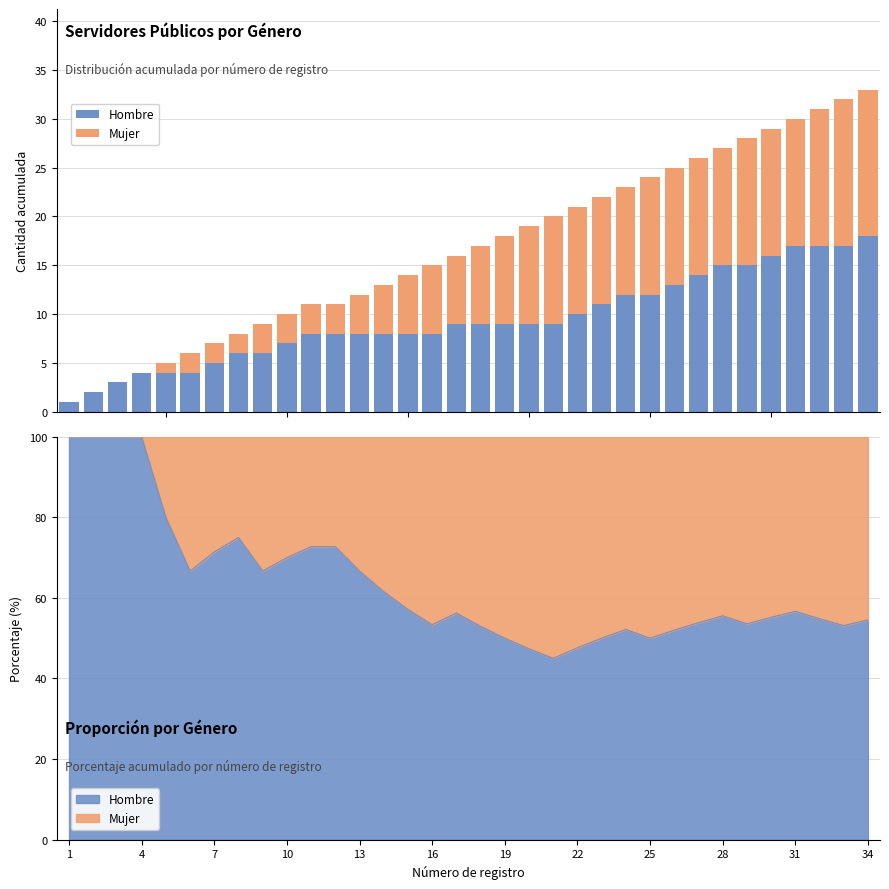

At how many categories does at least one series exceed 11?

11